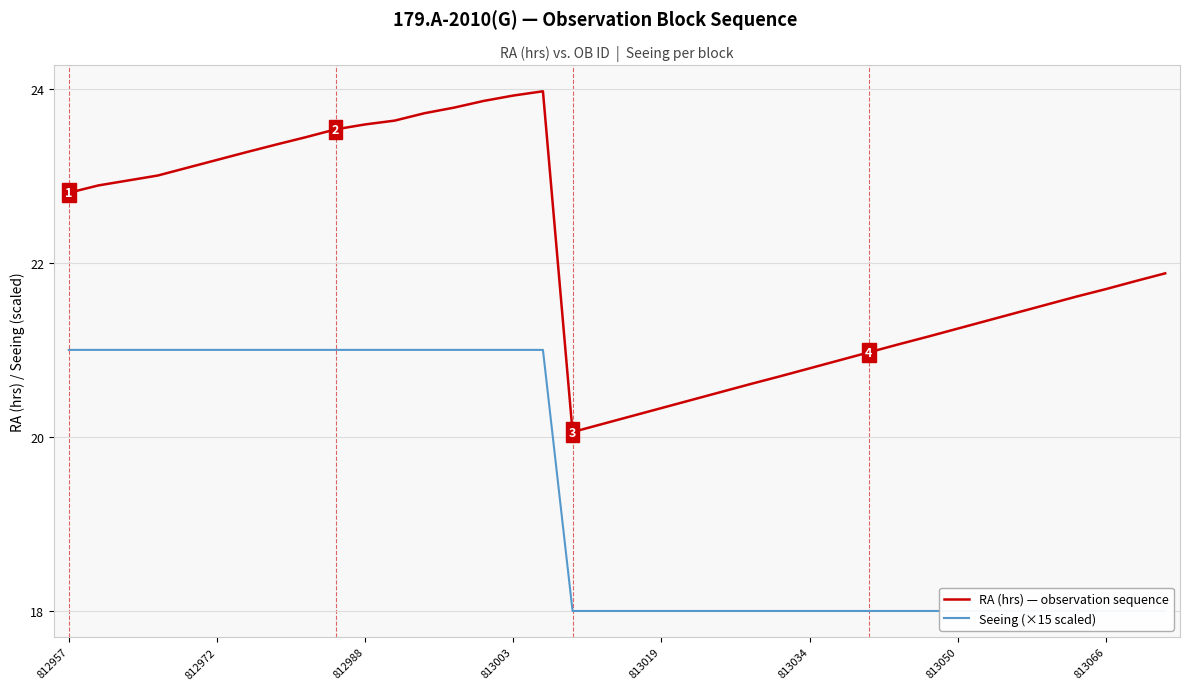

List the series in order of their peak value, lowest first.

Seeing (×15 scaled), RA (hrs) — observation sequence